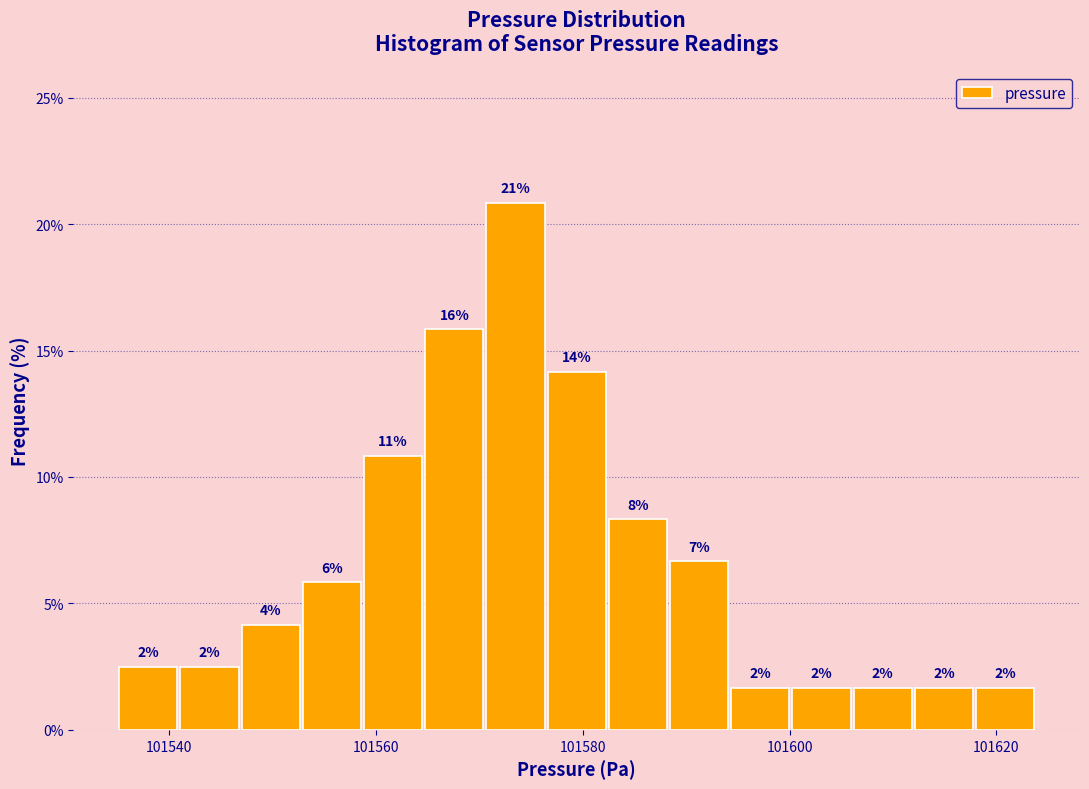

Around what value on the x-axis is the tallest bar? Give the approximate position of its centre, as read against the axis.

101574